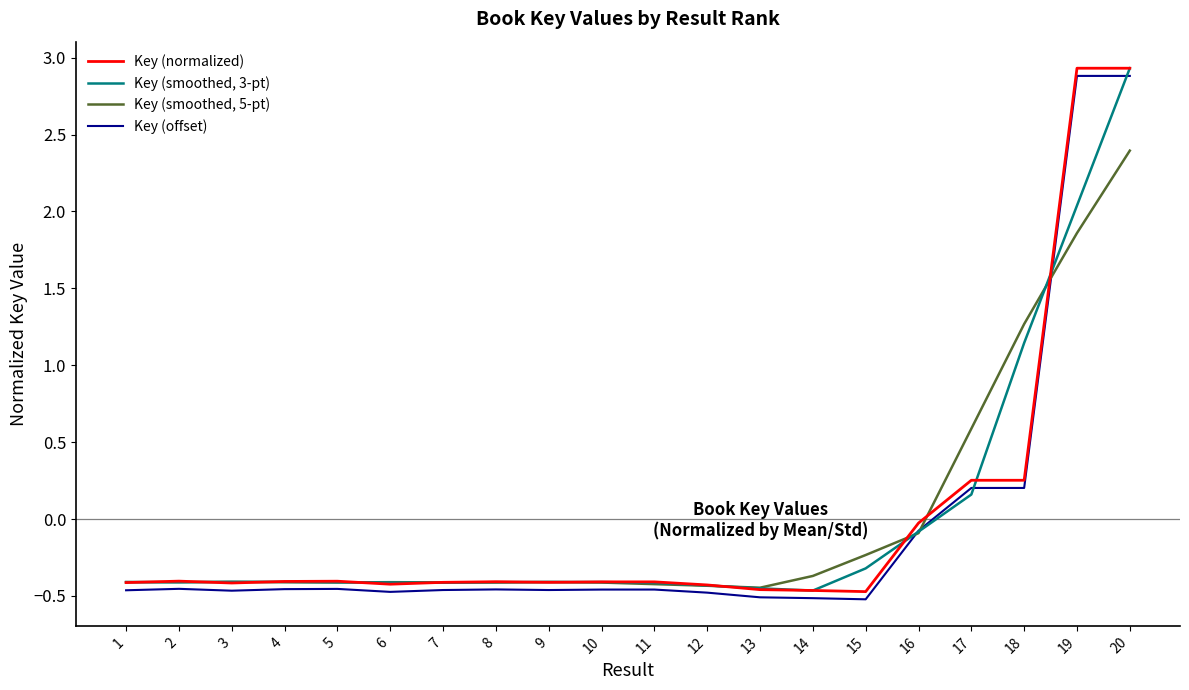

How many values in Key (normalized) are below zero?

16